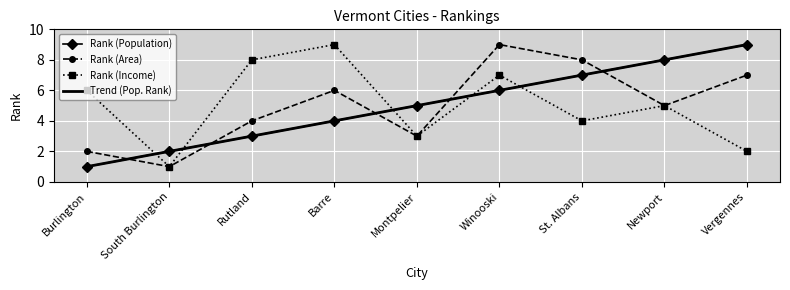

Is it true that Rank (Area) equals 3.0 at Barre?

False